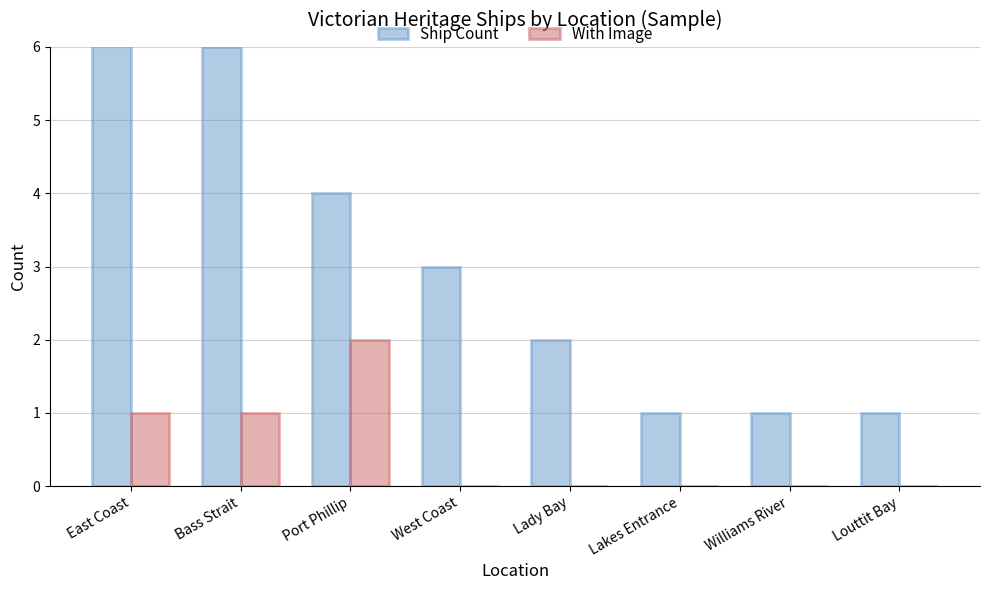

How many data points in With Image are above 0?

3